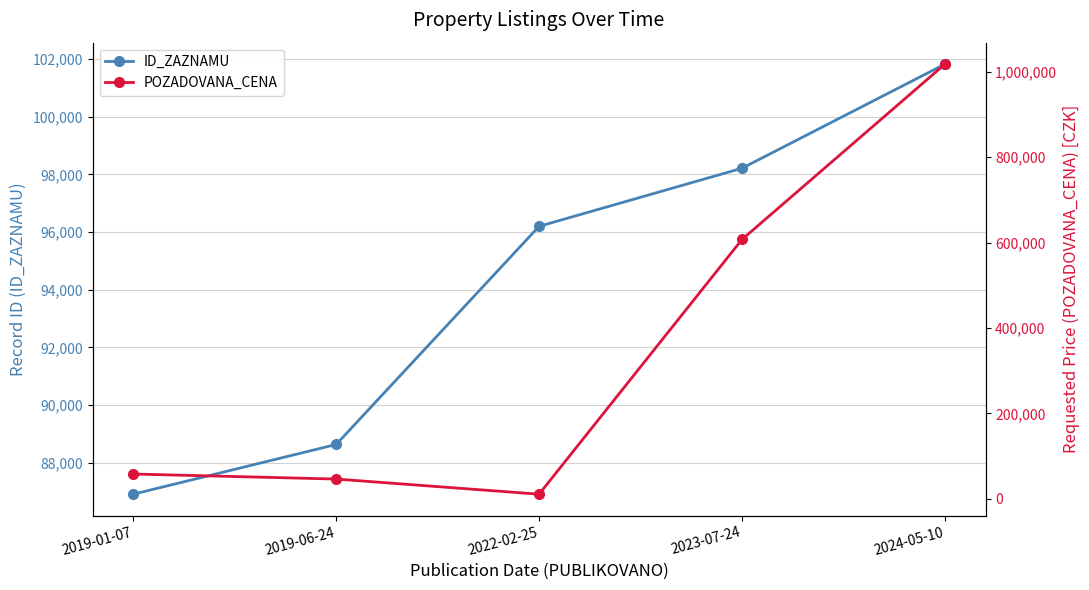

Reading left to right, list all the values displayed in this chart.

ID_ZAZNAMU: 2019-01-07=86908	2019-06-24=88632	2022-02-25=96199	2023-07-24=98214	2024-05-10=101824
POZADOVANA_CENA: 2019-01-07=58000	2019-06-24=46200	2022-02-25=10752	2023-07-24=607130	2024-05-10=1017610